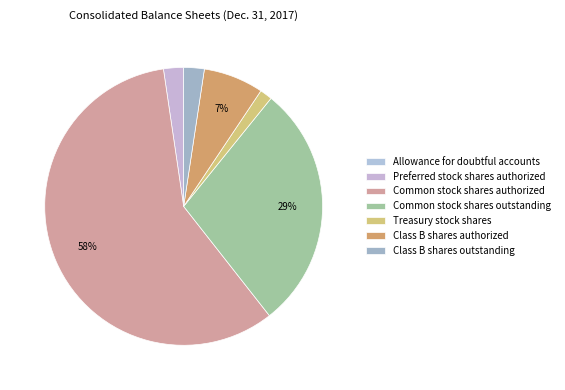

What percentage do Common stock shares outstanding and Class B shares outstanding together represent?

31.0%